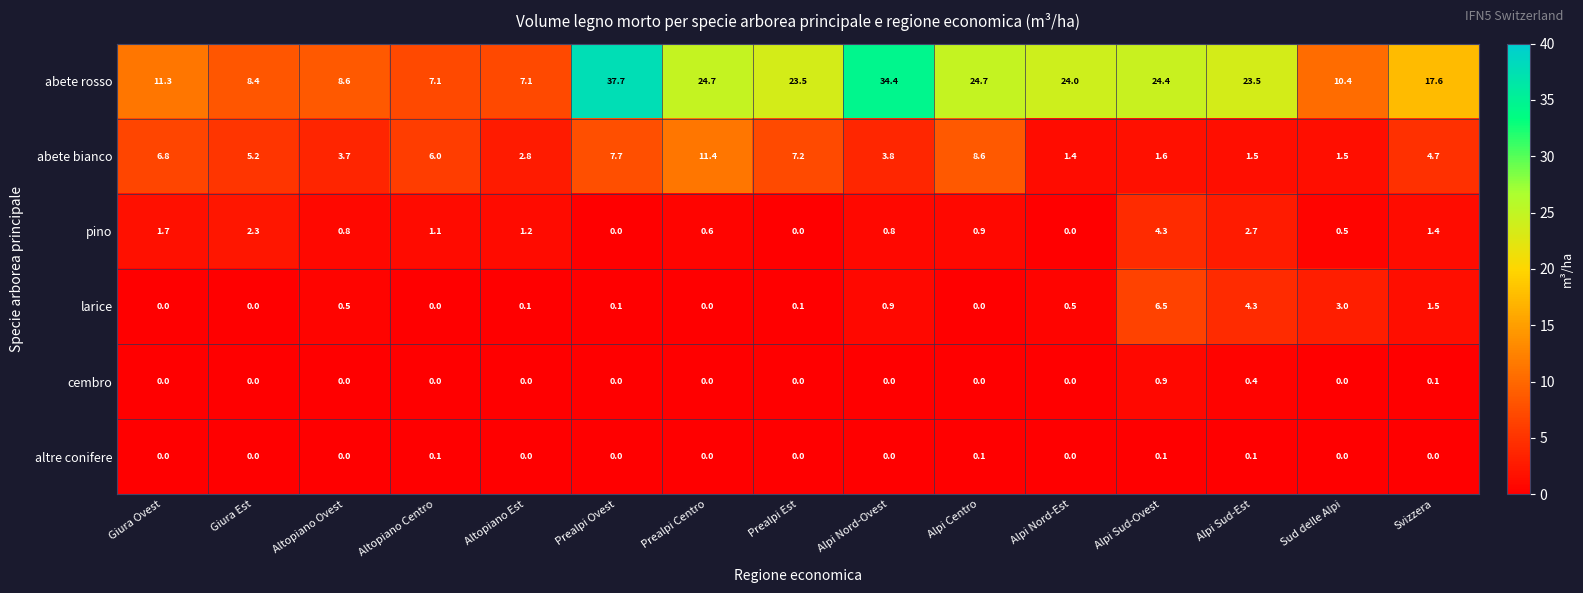

Which series has the largest total across all categories?

abete rosso